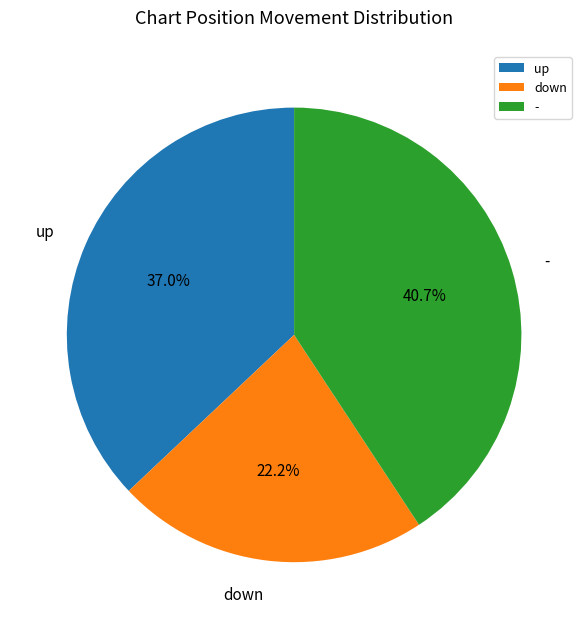

To the nearest percent, what is the difference between the largest and smallest slice percentages?

19%